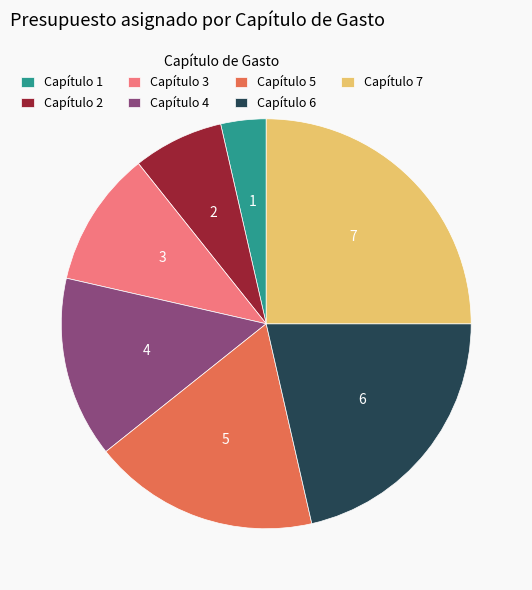

Is it true that Capítulo 1 is 16% of the pie?

False